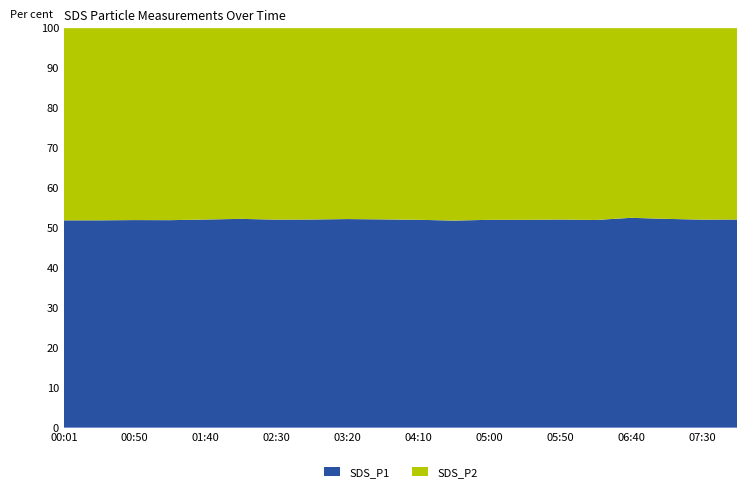

What is the highest value of the SDS_P1 series?

52.5